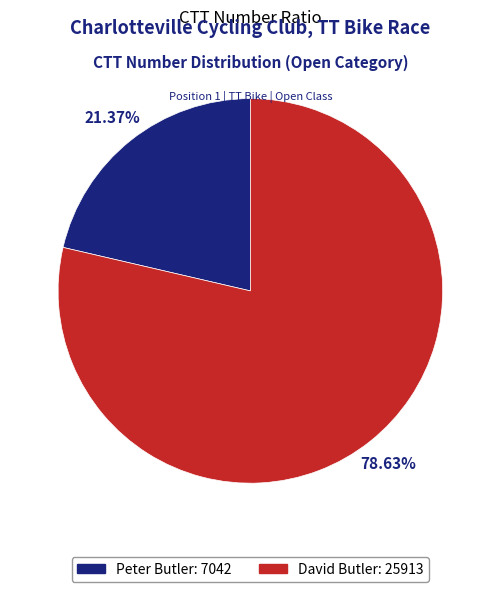

To the nearest percent, what is the combined percentage of David Butler and Peter Butler?

100%